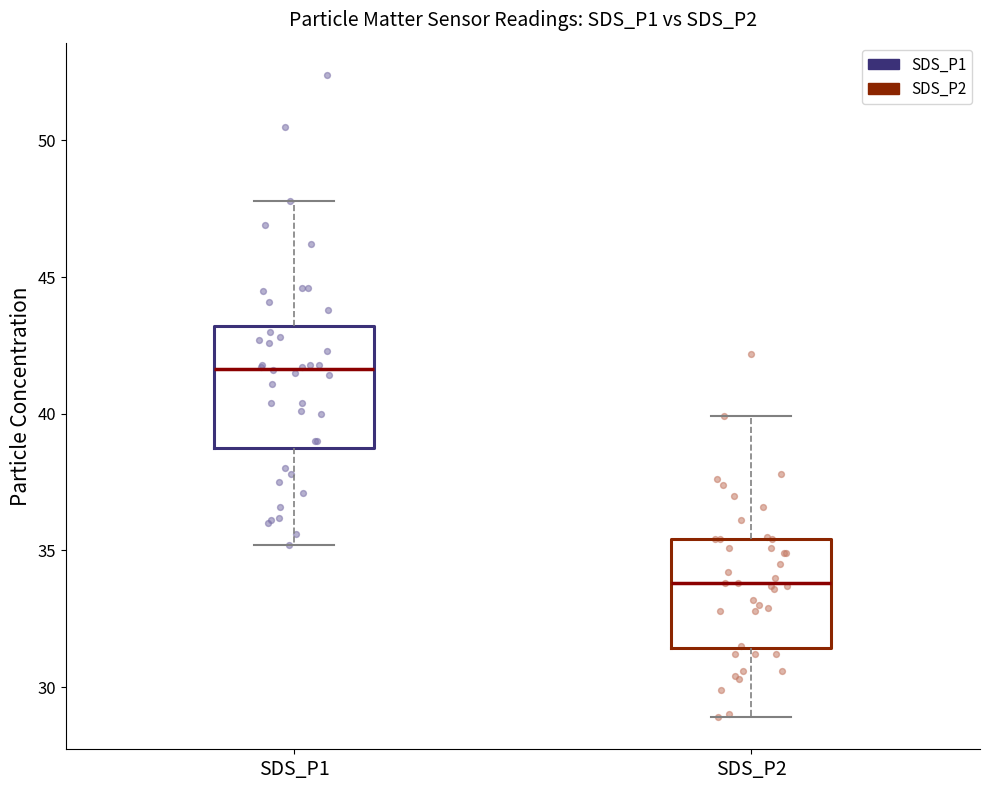

Where does the median line of the box for SDS_P2 sit on the y-axis? The values are not printed on the chart, so give them approximately, as read against the axis.

34.0